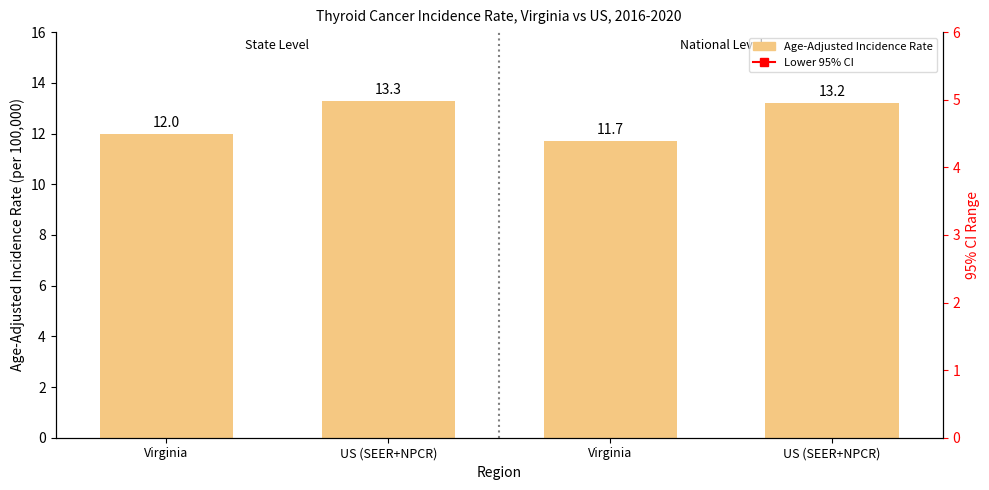

What is the average value of the Age-Adjusted Incidence Rate series?

12.6